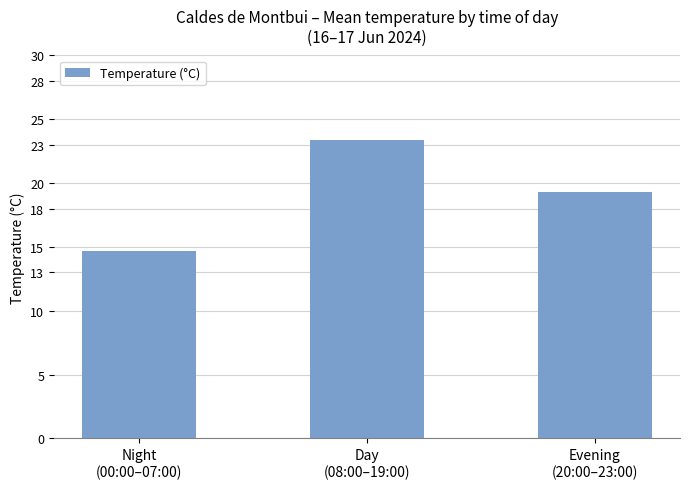

Rank the categories by value from highest to lowest.

Day
(08:00–19:00), Evening
(20:00–23:00), Night
(00:00–07:00)